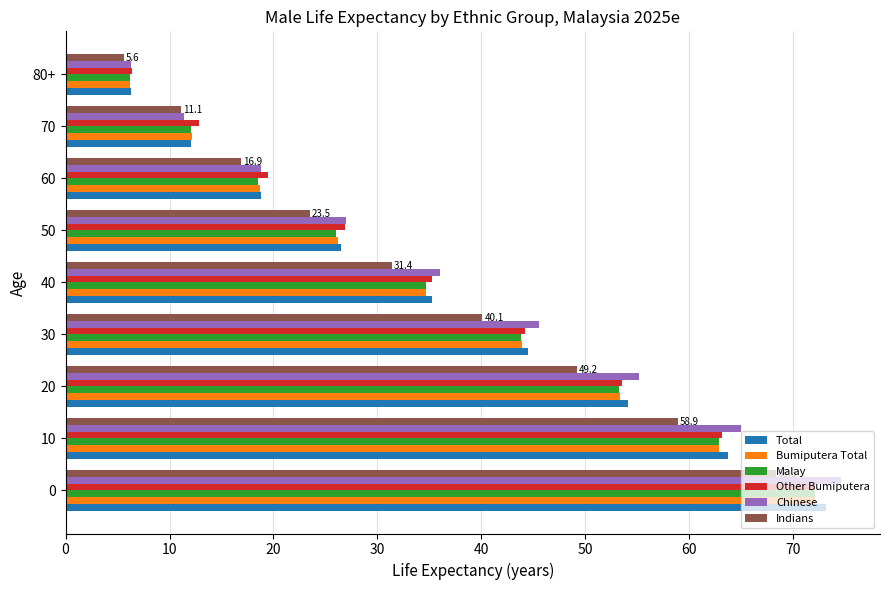

The value of Malay at 40 is 34.7. True or false?

True